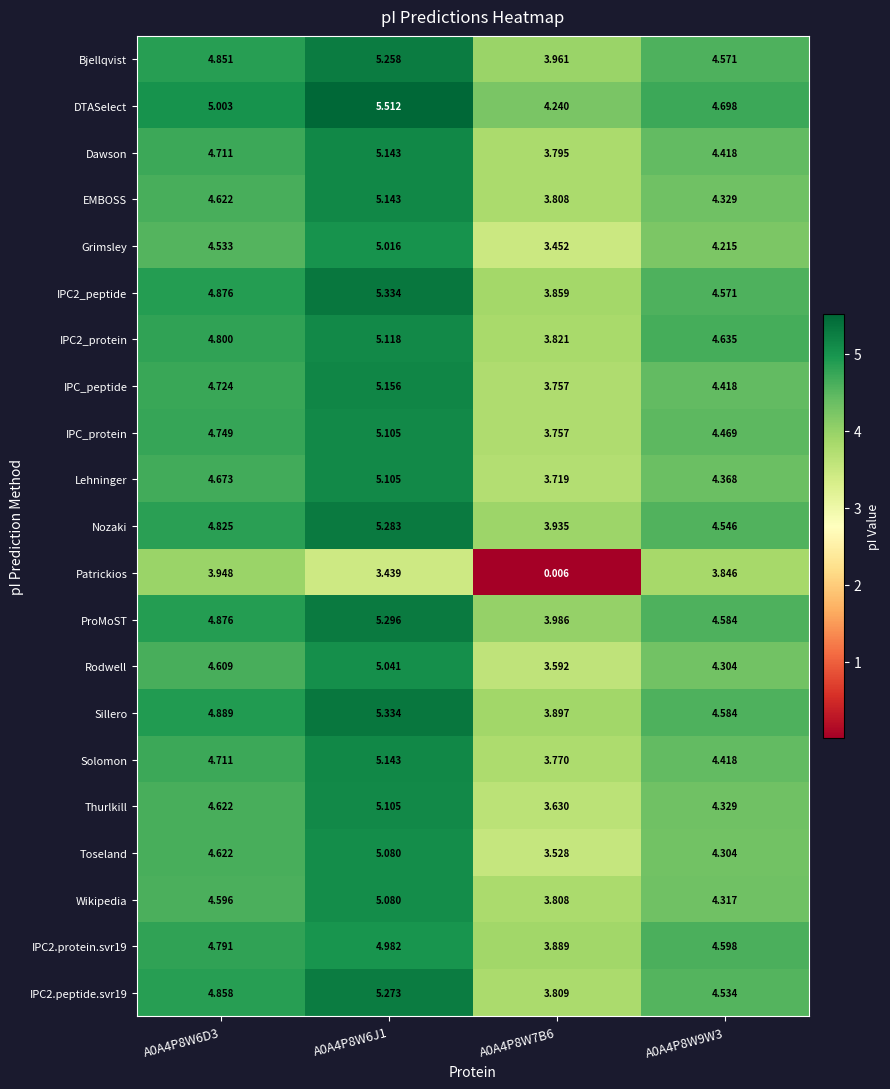

Which series has the widest spread of values?

Patrickios